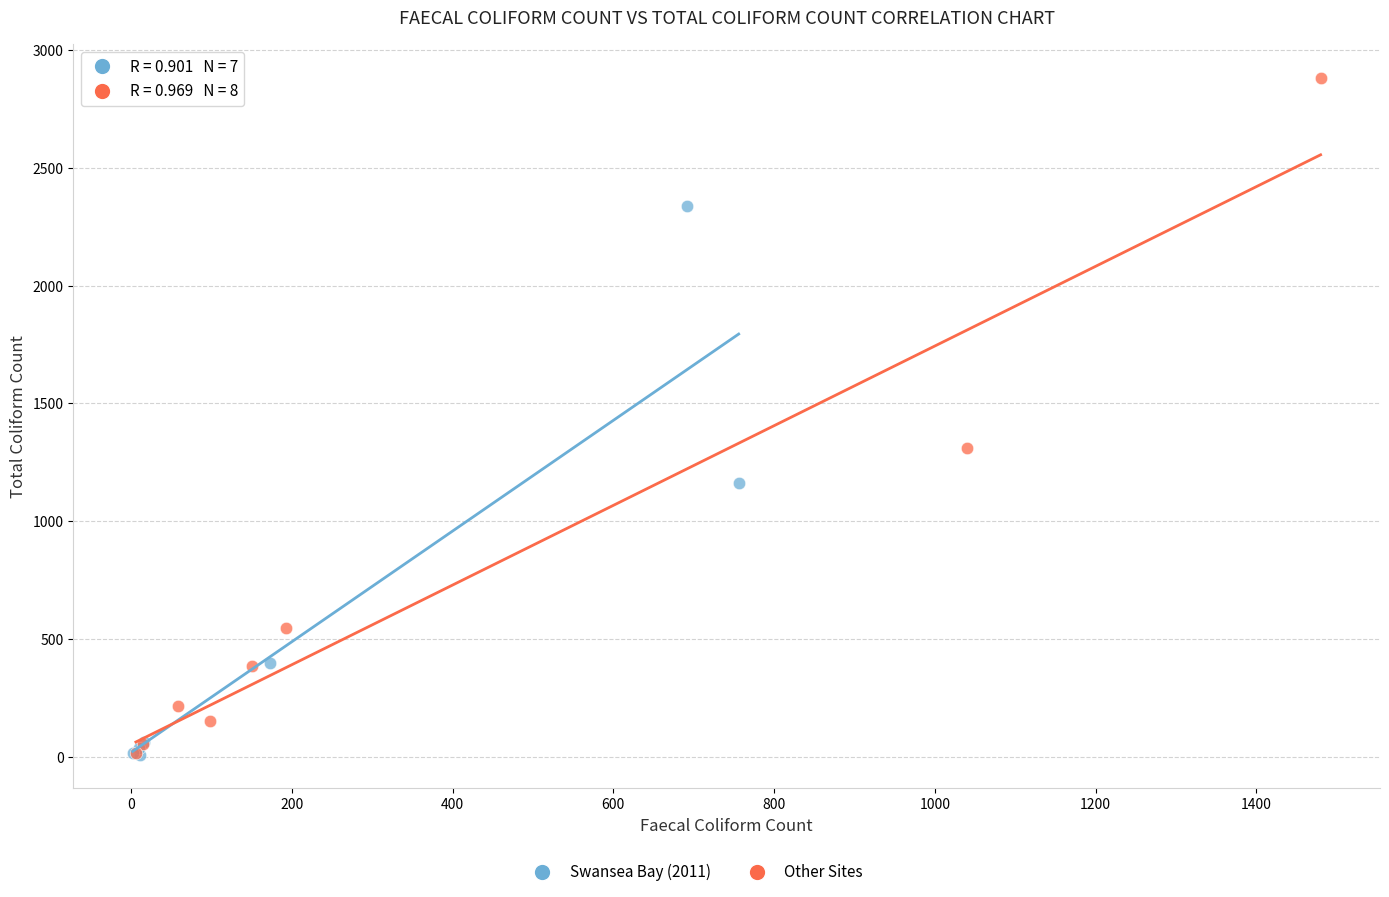

Which series contains the highest Y value?

Other Sites